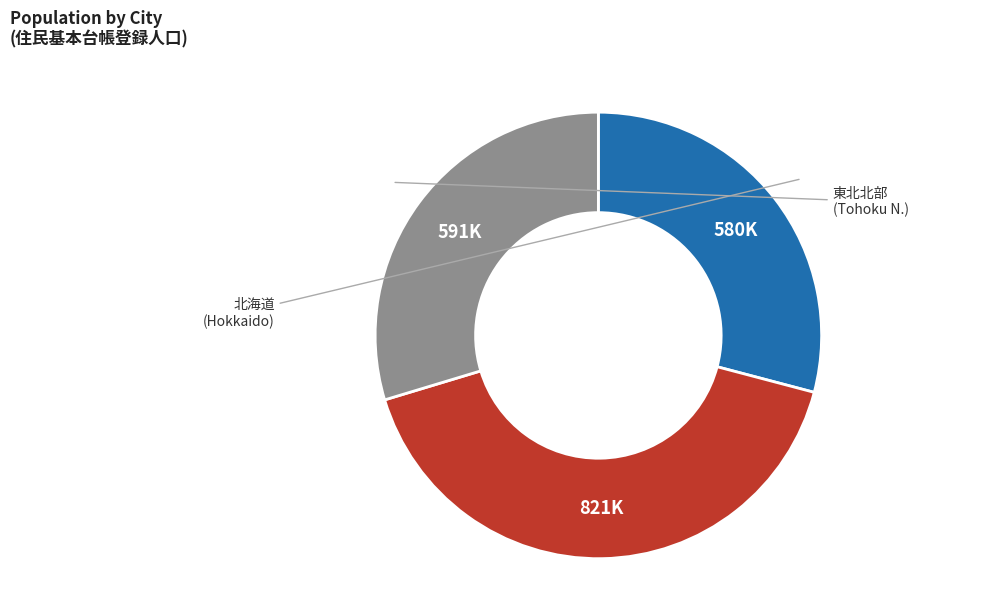

Is there a majority slice in this chart?

No